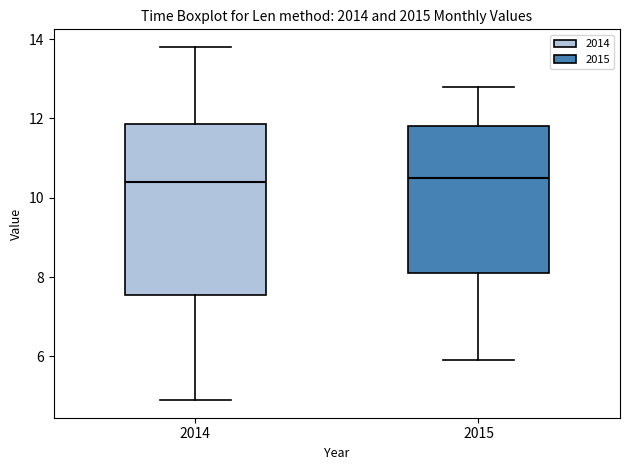

Reading left to right, read every box against the y-axis: the position of its median line, the range the box covers, and the ends of its whiskers. The values are not printed on the chart, so give them approximately, as read against the axis.

2014: median 10.4, box 7.6 to 11.8, whiskers 5.0 to 13.8
2015: median 10.6, box 8.2 to 11.8, whiskers 6.0 to 12.8